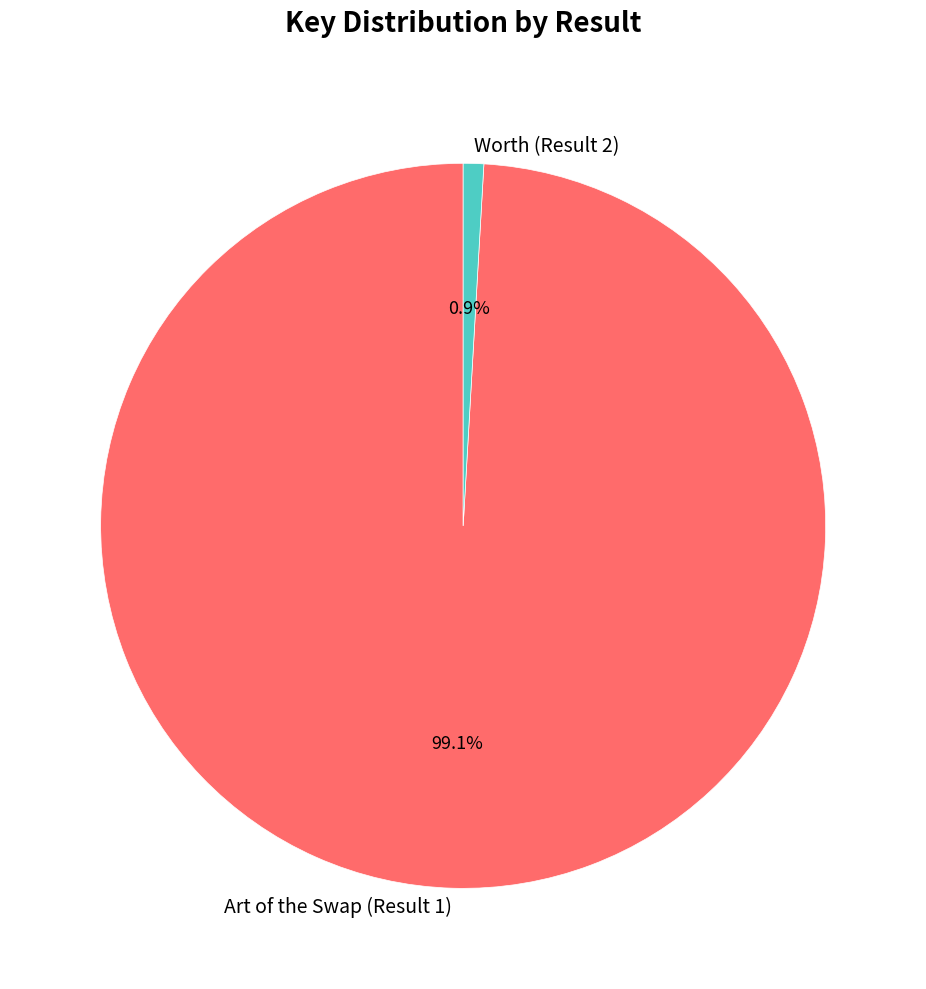

To the nearest percent, what percentage of the pie is Art of the Swap (Result 1)?

99%